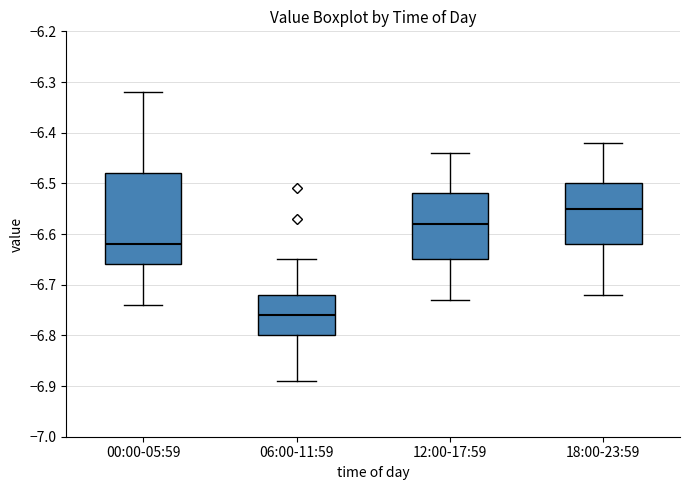

Reading left to right, read every box against the y-axis: the position of its median line, the range the box covers, and the ends of its whiskers. The values are not printed on the chart, so give them approximately, as read against the axis.

00:00-05:59: median -6.62, box -6.66 to -6.48, whiskers -6.74 to -6.32
06:00-11:59: median -6.76, box -6.80 to -6.72, whiskers -6.89 to -6.65
12:00-17:59: median -6.58, box -6.65 to -6.52, whiskers -6.73 to -6.44
18:00-23:59: median -6.55, box -6.62 to -6.50, whiskers -6.72 to -6.42